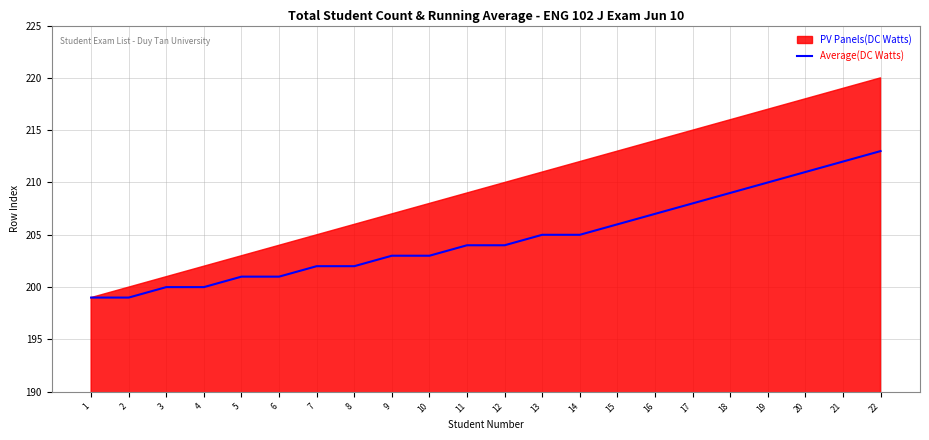

The value at 9 is 203. True or false?

True